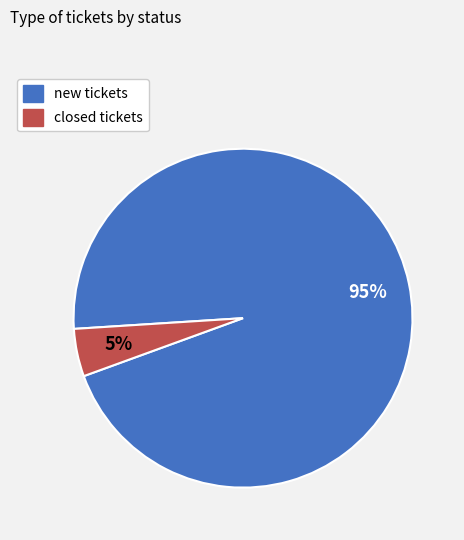

Is the sum of closed and new greater than half?

Yes